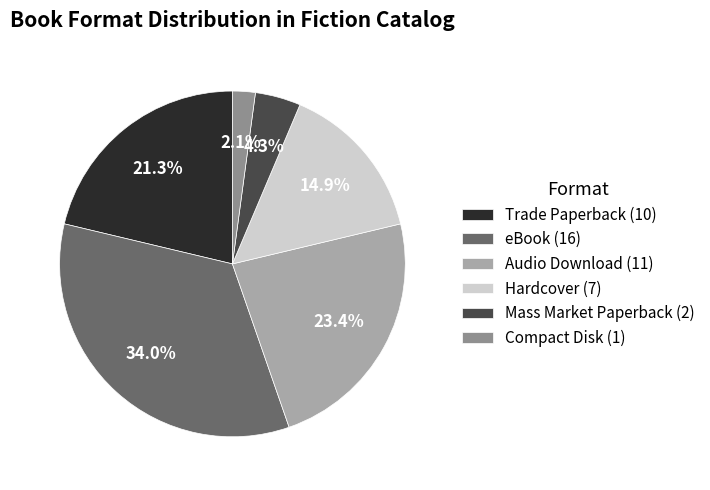

To the nearest percent, what percentage of the pie is Compact Disk?

2%